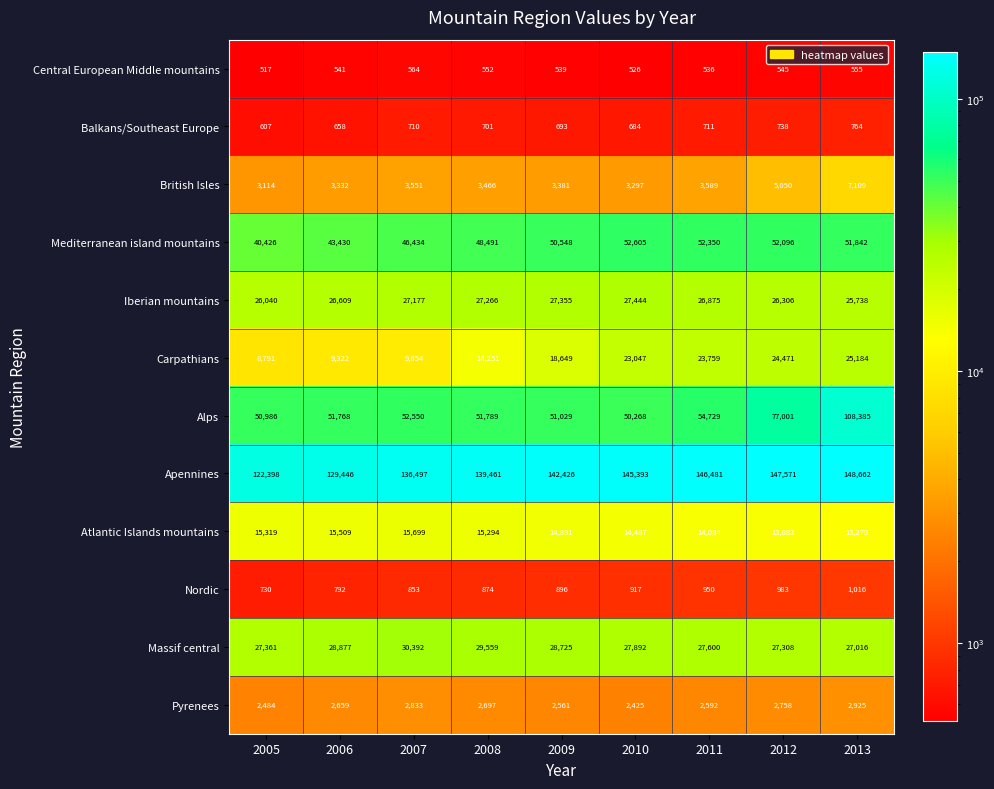

At which category is the sum across all series the highest?

2013